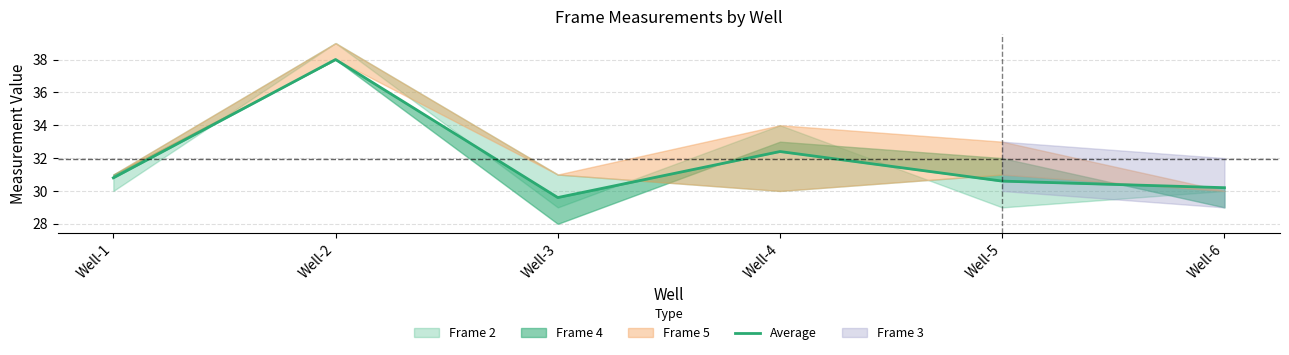

True or false: the data shows 7.5 at Well-6.

False